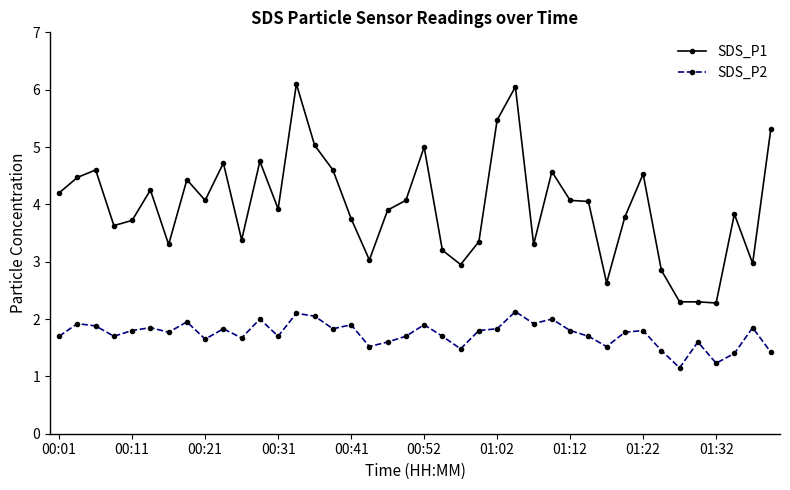

Rank the series by their maximum value, from lowest to highest.

SDS_P2, SDS_P1